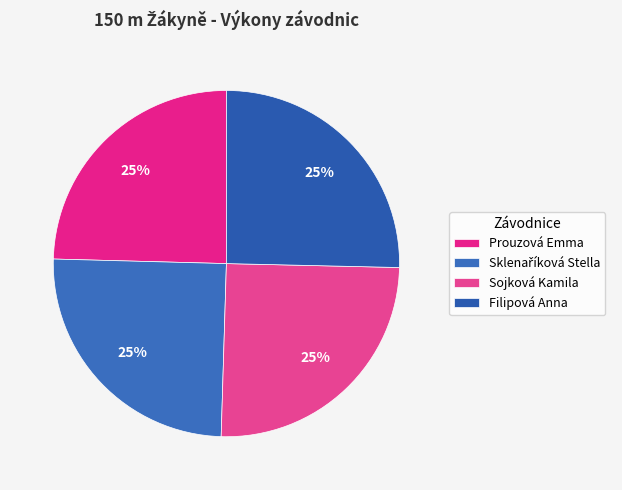

How many segments does this pie chart have?

4